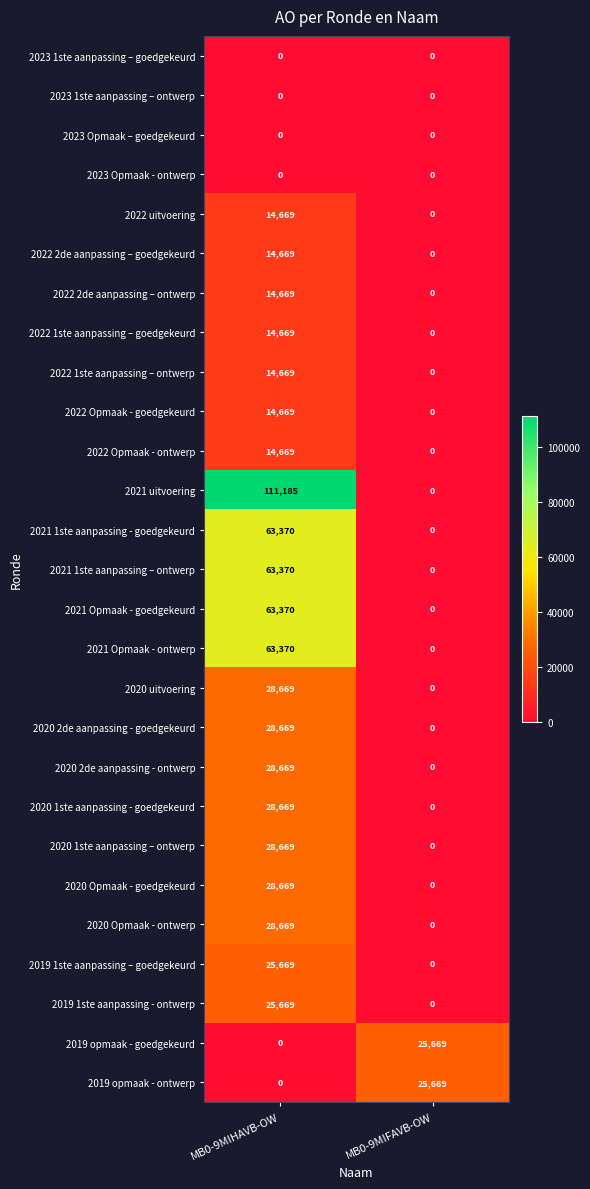

What is the spread (max minus min) of values at MB0-9MIFAVB-OW?

25669